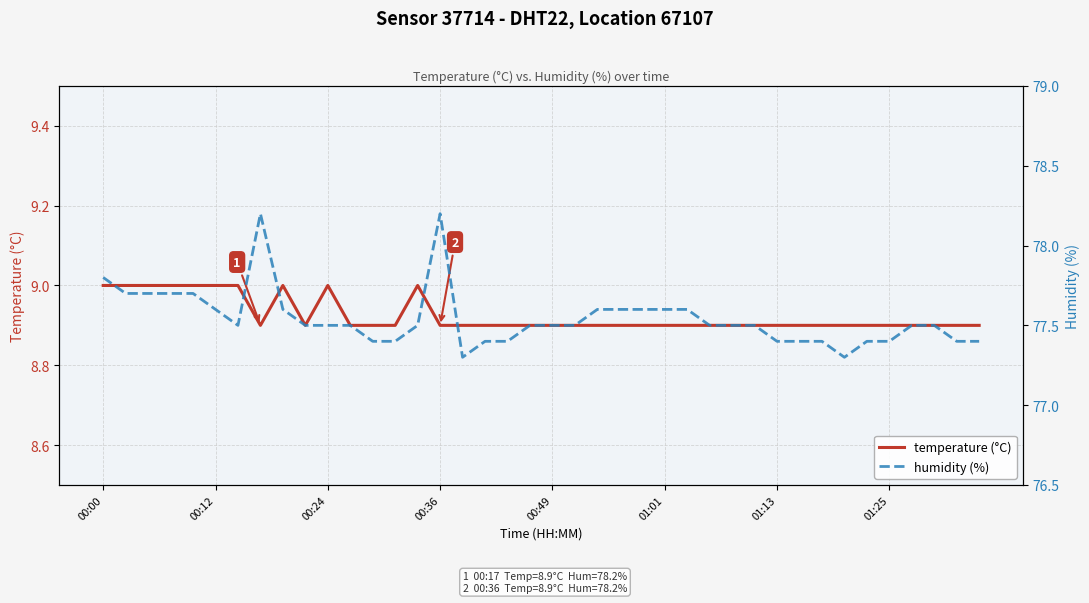

What is the maximum value for temperature (°C)?

9.0